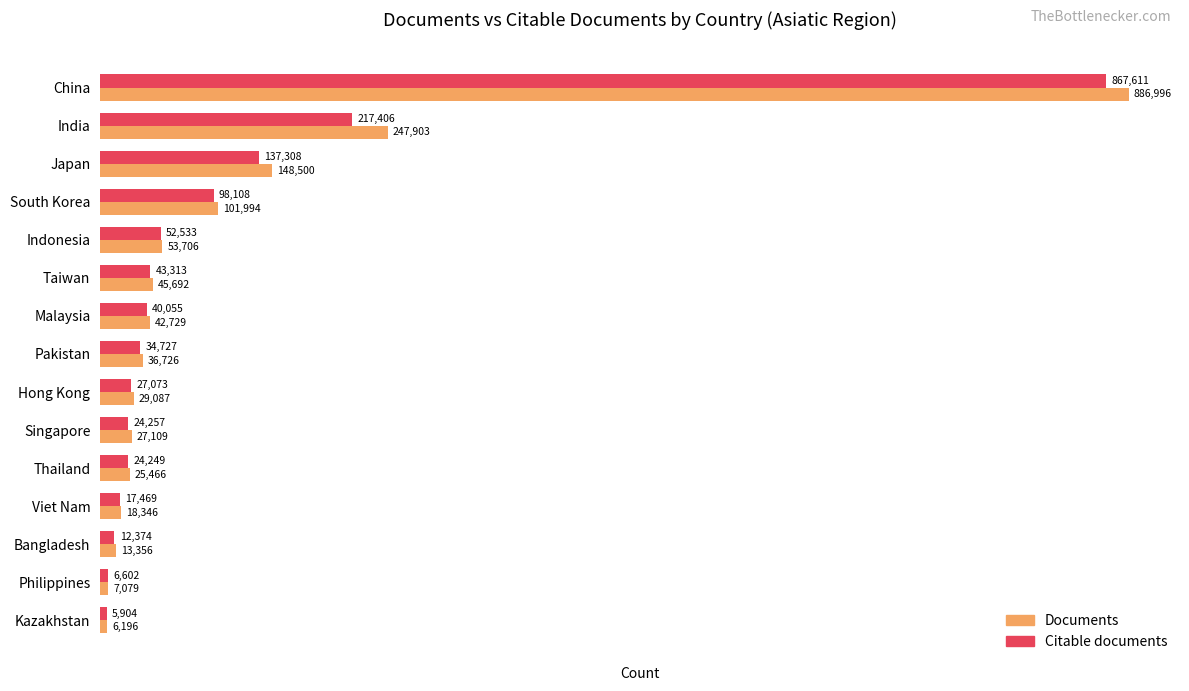

Between Pakistan and Japan, which series saw the biggest shift?

Documents